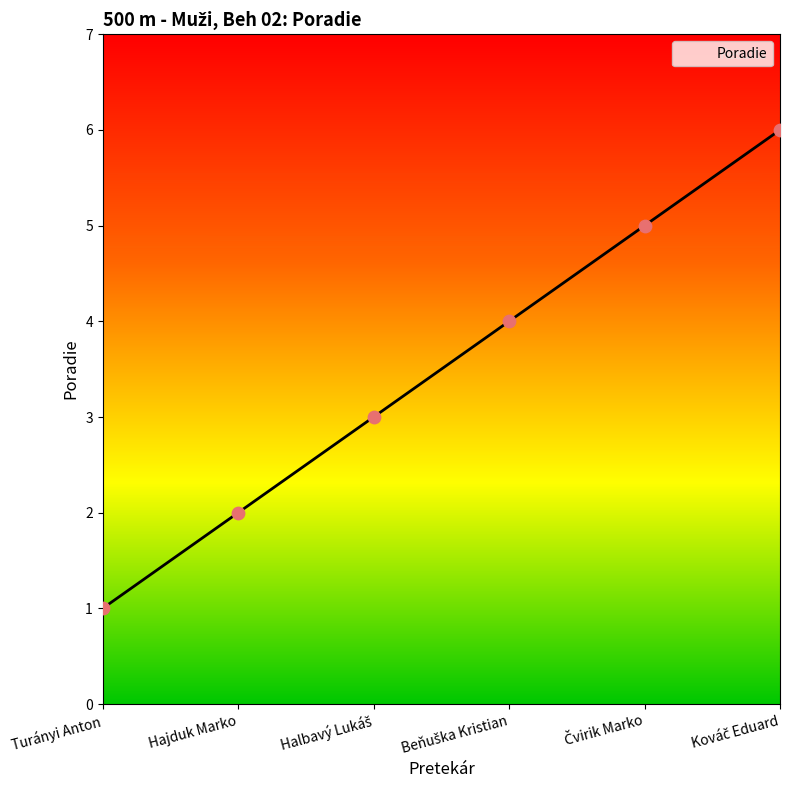

Which category has the lowest value across all series?

Turányi Anton